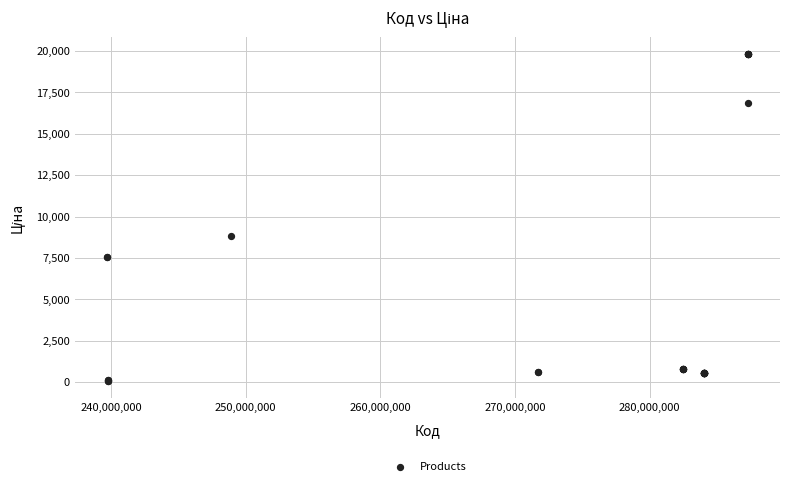

What Y value in the scatter plot is closest to 9943?

8797.6